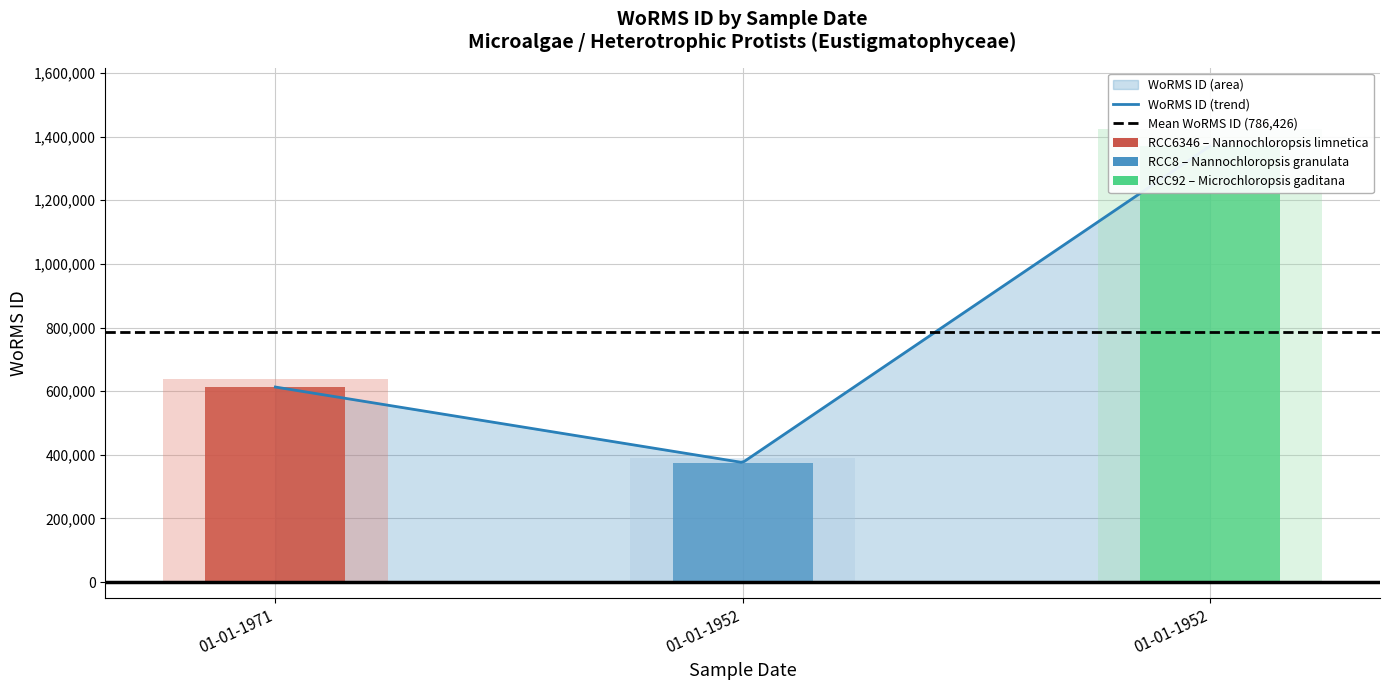

What is the ratio of the value at 01-01-1971 to the value at 01-01-1952?

1.6